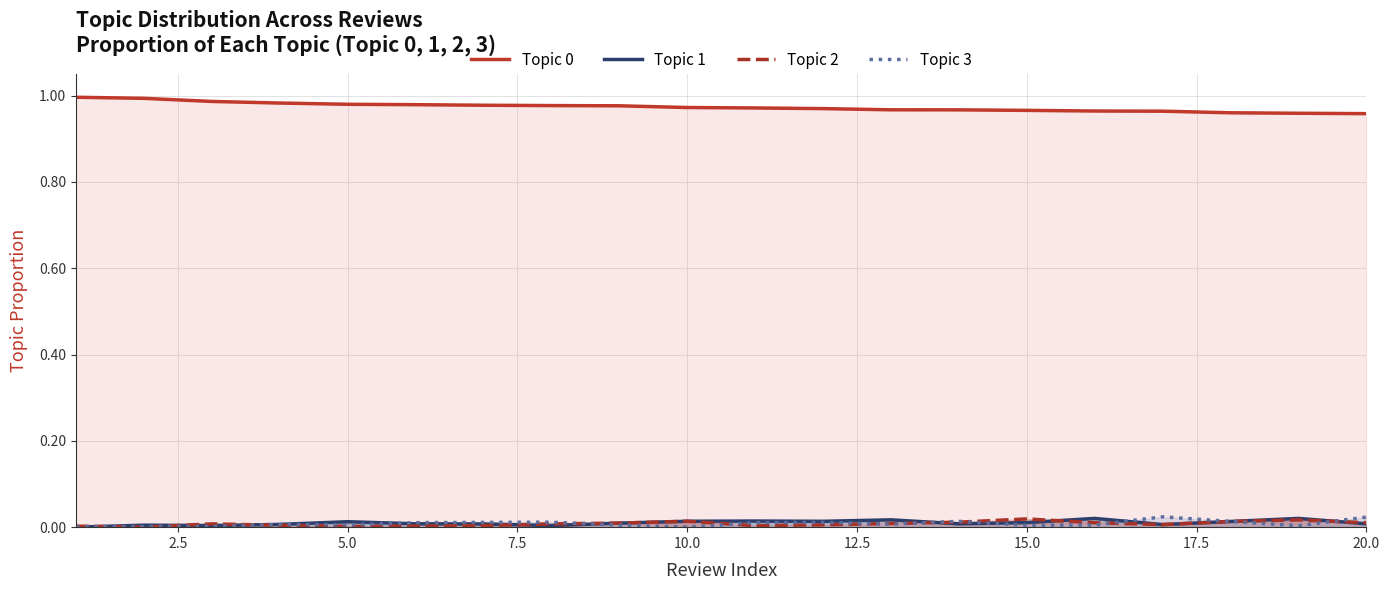

Where is the first local maximum for Topic 3?

4